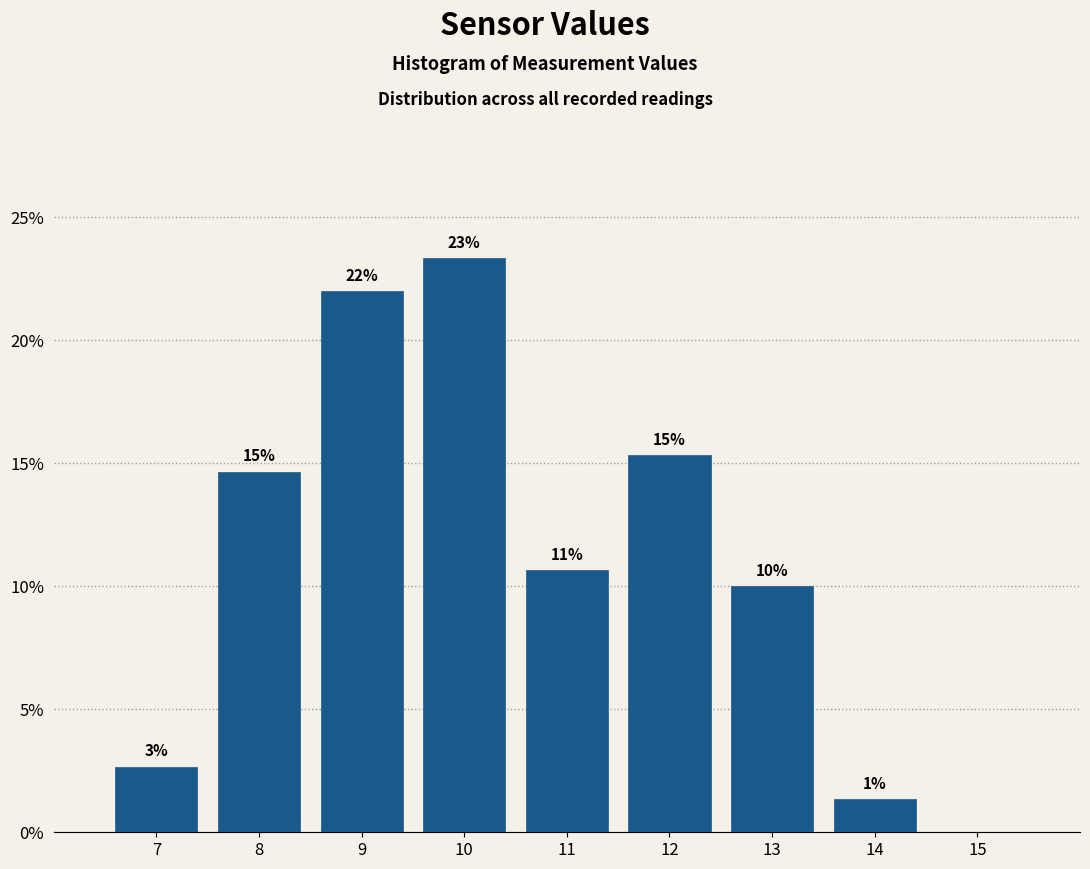

Are the bars horizontal?

No